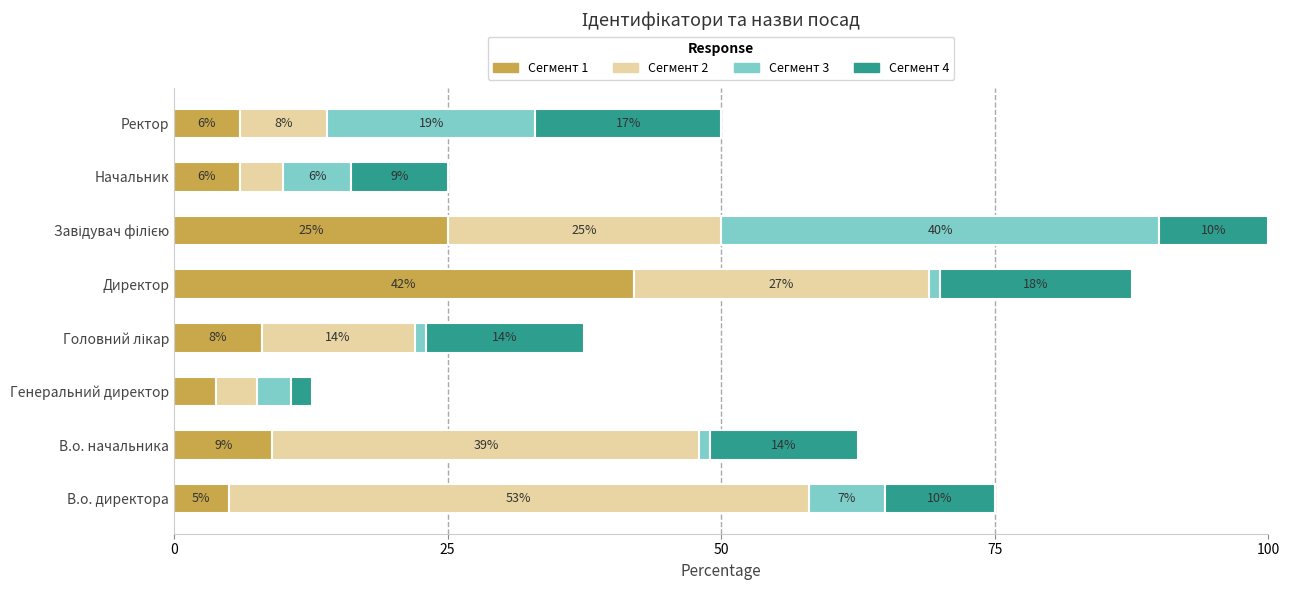

The value of Сегмент 1 at Генеральний директор is 3.8. True or false?

True